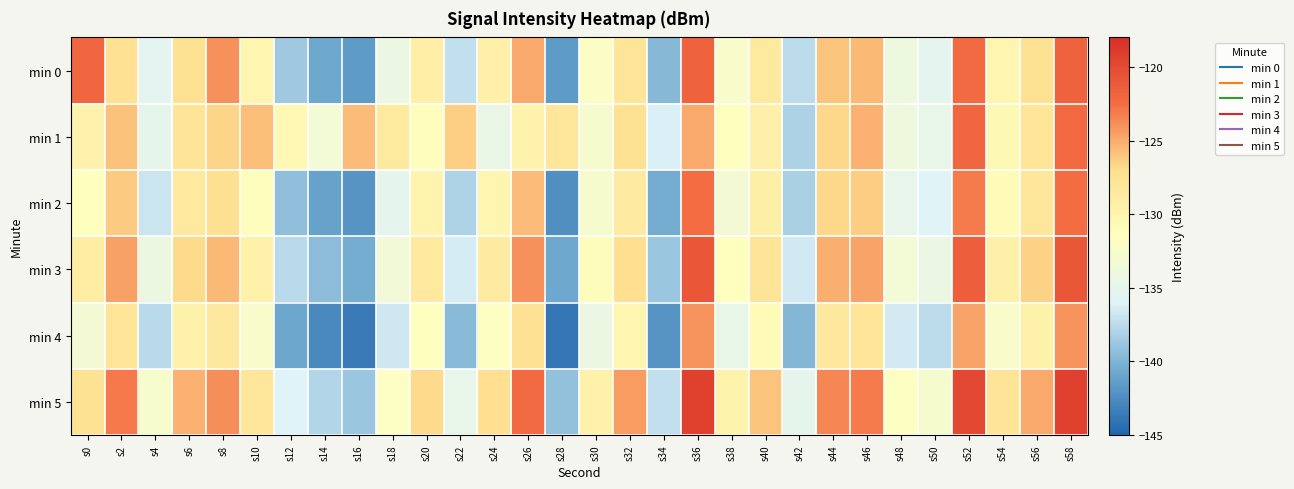

At which category does the chart reach its minimum across all series?

s28